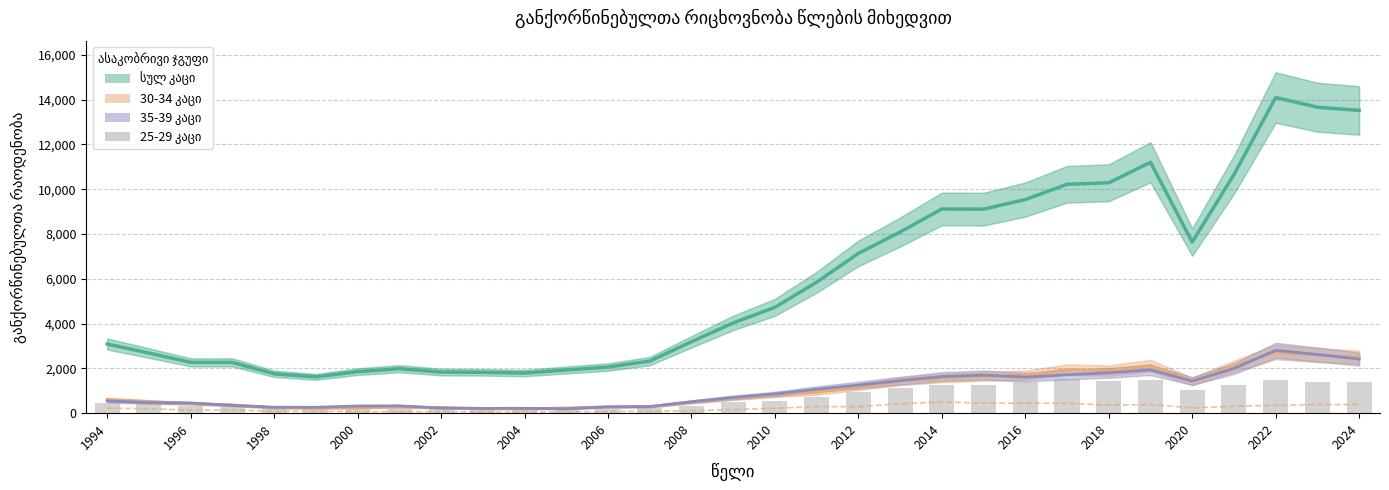

Reading left to right, list all the values displayed in this chart.

სულ კაცი: 3089	2685	2269	2267	1758	1622	1854	1987	1836	1825	1793	1928	2060	2325	3189	4030	4726	5850	7136	8089	9119	9112	9539	10222	10288	11205	7643	10654	14098	13664	13520
30-34 კაცი: 614	521	431	370	245	225	242	272	251	203	194	233	286	299	493	672	818	931	1178	1427	1568	1649	1698	1945	1904	2126	1427	2097	2730	2590	2498
35-39 კაცი: 541	474	454	349	265	263	321	326	231	215	217	197	283	294	511	703	857	1070	1255	1452	1636	1700	1611	1717	1802	1935	1431	1993	2806	2621	2416
20-24 კაცი: 228	198	132	140	88	88	71	63	71	50	48	56	72	89	104	162	219	297	288	424	501	448	446	445	358	387	238	307	352	383	387
25-29 კაცი: 469	408	314	259	217	203	202	192	203	148	134	171	190	229	308	488	563	739	959	1128	1265	1254	1387	1531	1453	1473	1018	1270	1463	1384	1402